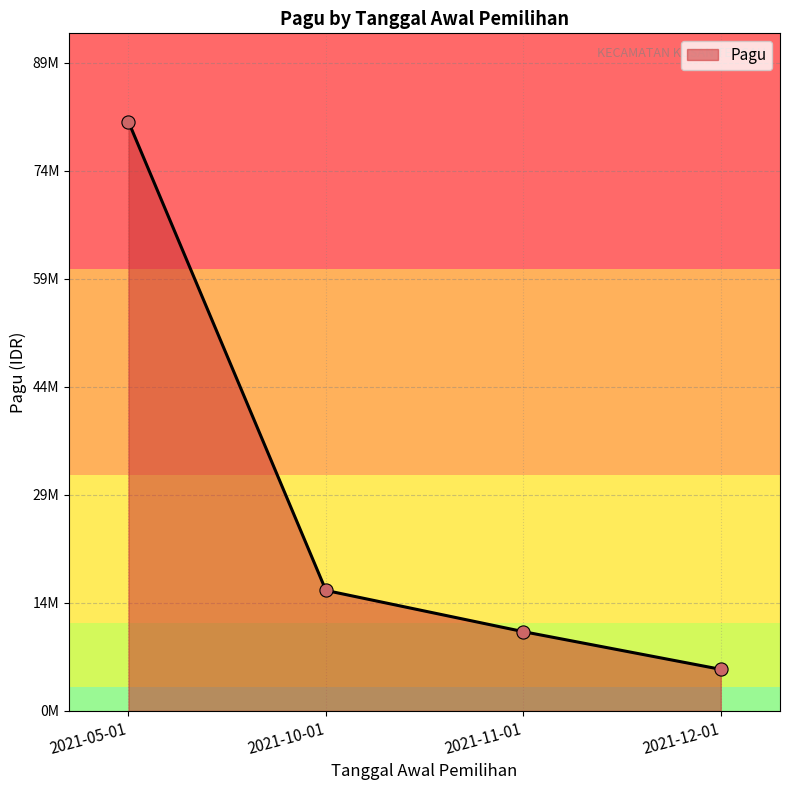

What is the change in value from 2021-05-01 to 2021-12-01?

-75927000